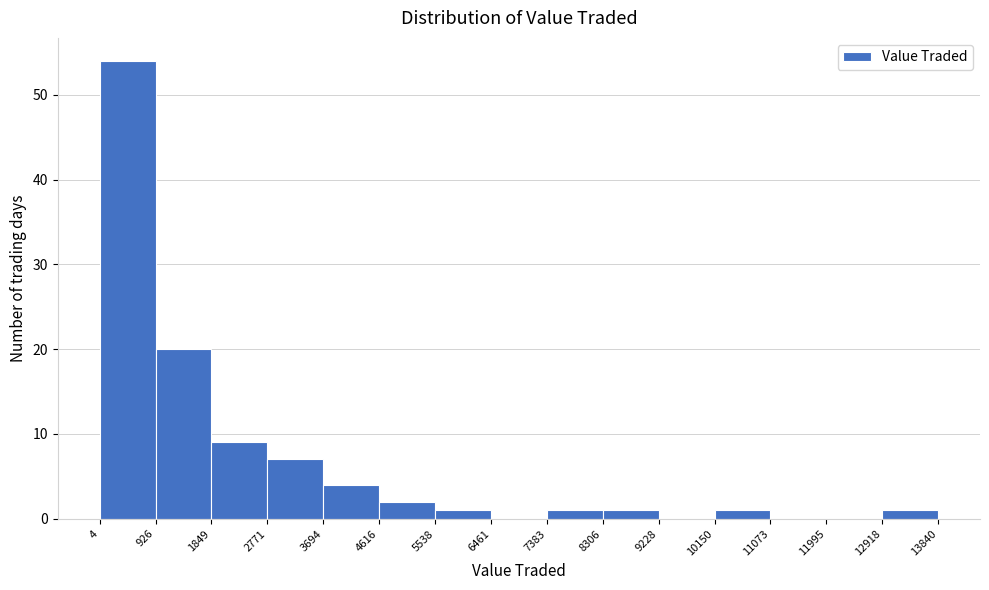

What is the height of the bar covering 4 to 926 on the x-axis? The values are not printed on the chart, so give them approximately, as read against the axis.

54